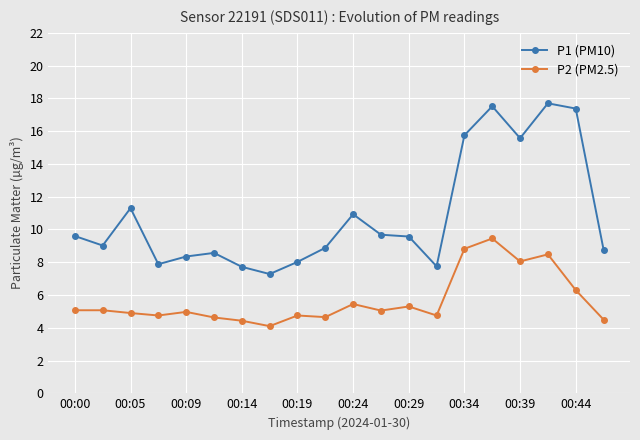

Which series has the largest range (max minus min)?

P1 (PM10)